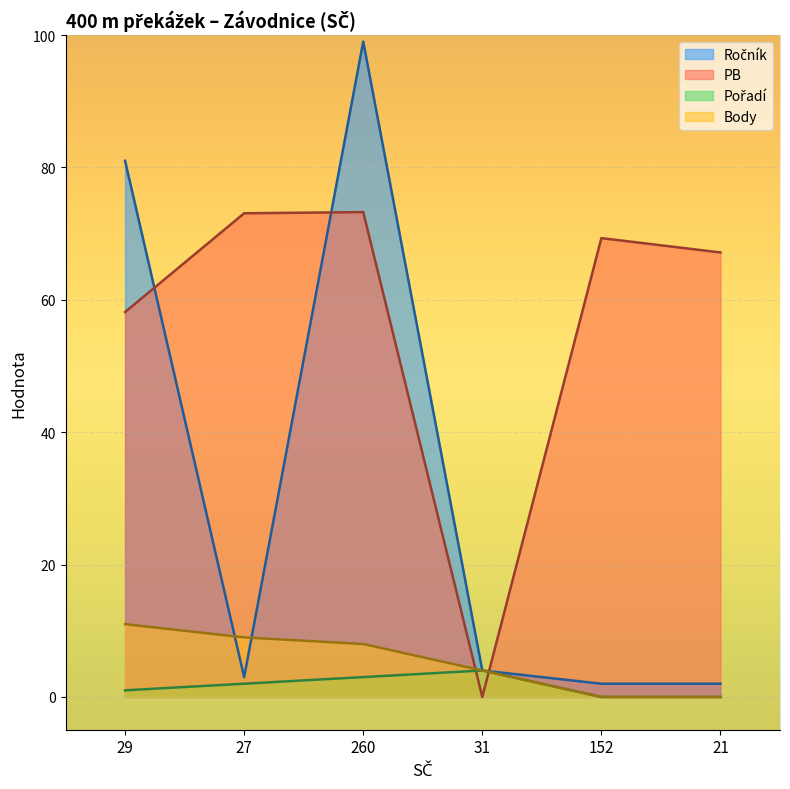

What is the sum of all PB values?

340.9